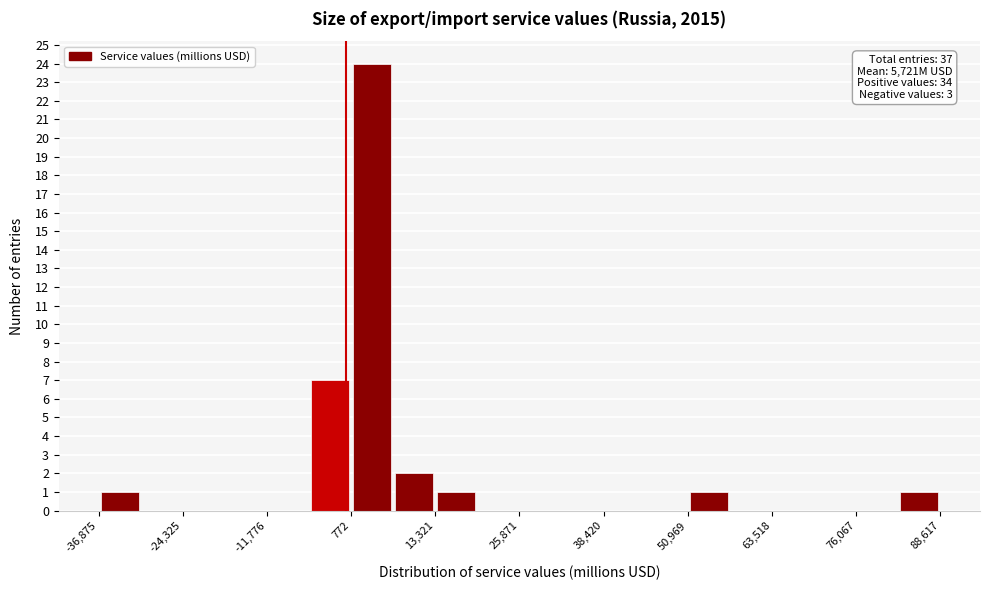

Around what value on the x-axis is the tallest bar? Give the approximate position of its centre, as read against the axis.

4000